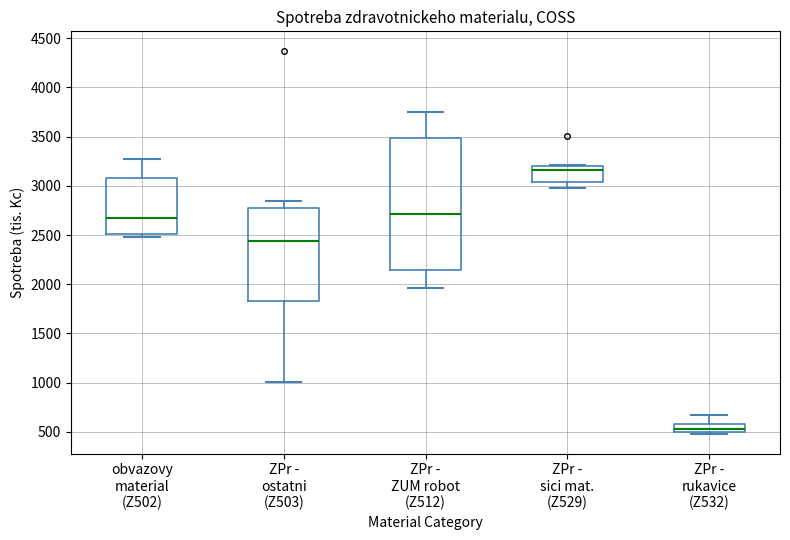

Which box is the tallest, from its lower edge to its upper edge?

ZPr - ZUM robot (Z512)